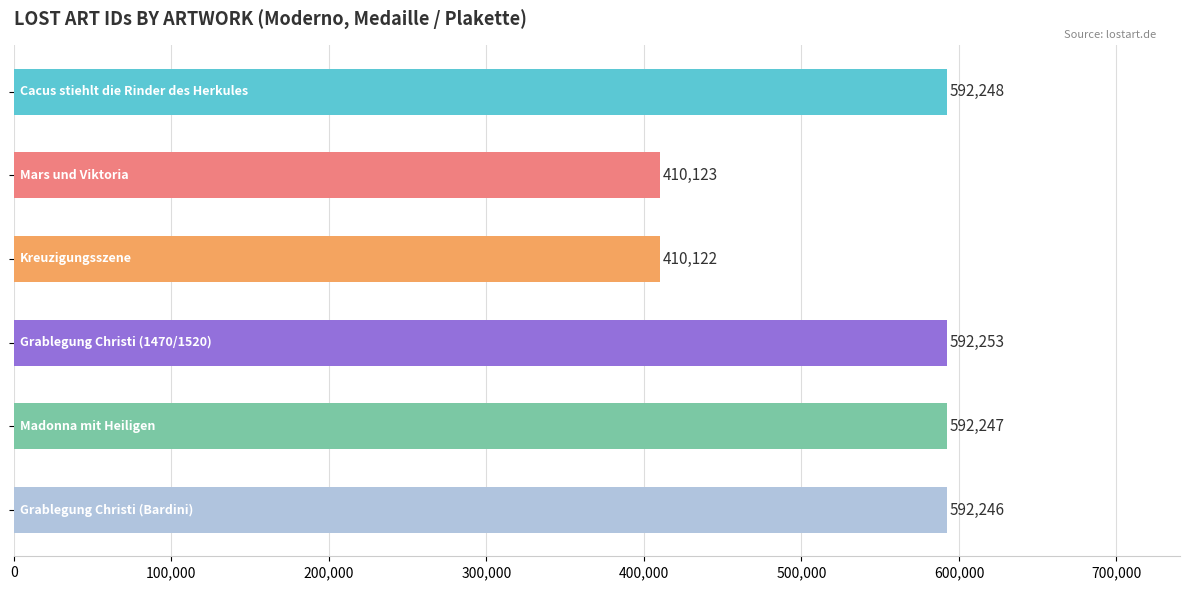

What is the sum of all values?

3189239